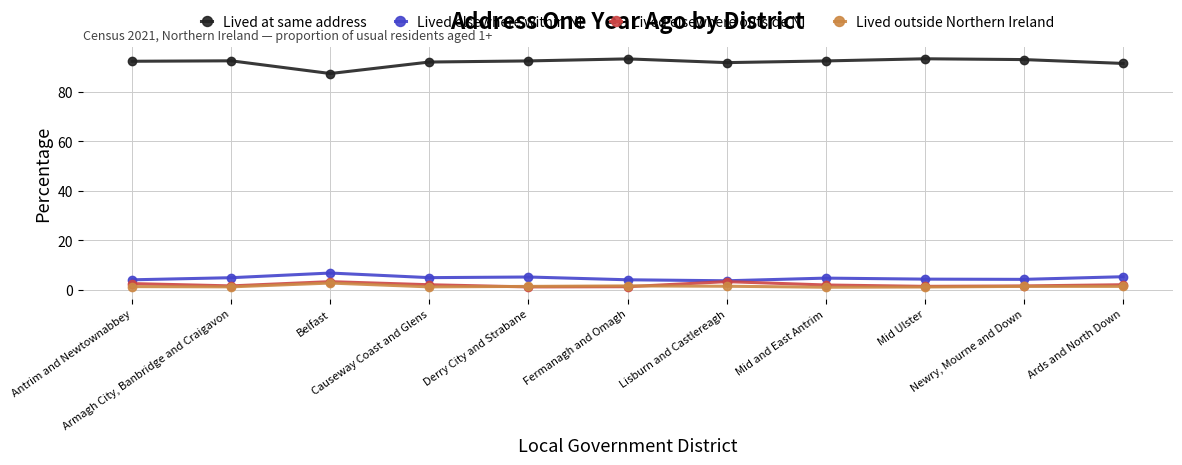

Which series has the largest total across all categories?

Lived at same address